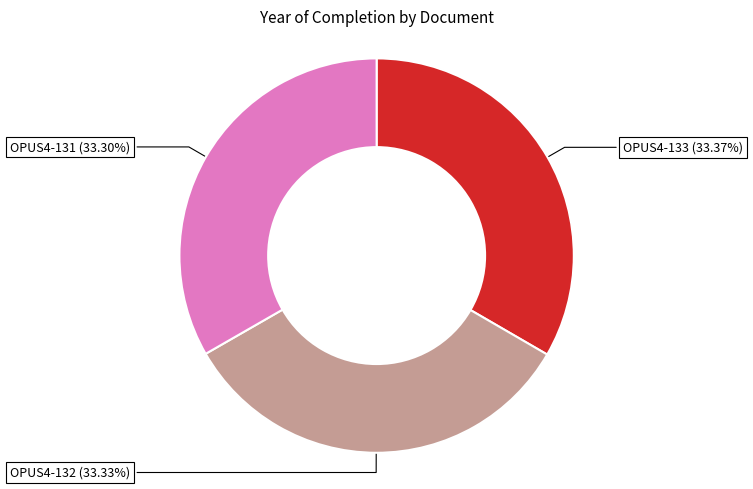

What percentage is the OPUS4-133 slice, to the nearest percent?

33%